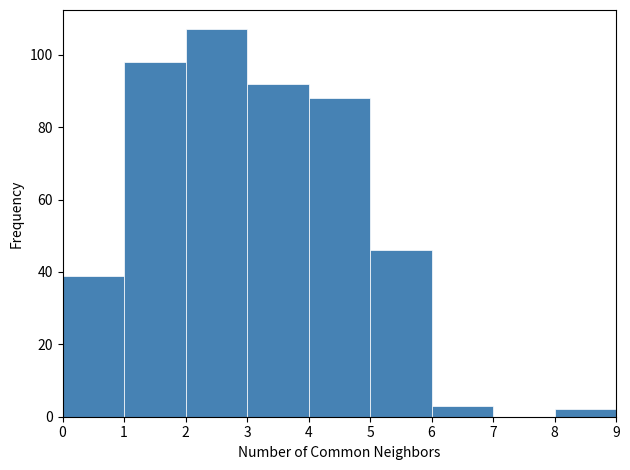

Reading left to right, list every bar in this chart as the range it spans on the x-axis followed by its height. The values are not printed on the chart, so give them approximately, as read against the axis.

0 to 1: 40
1 to 2: 98
2 to 3: 108
3 to 4: 92
4 to 5: 88
5 to 6: 46
6 to 7: 4
7 to 8: 0
8 to 9: 2